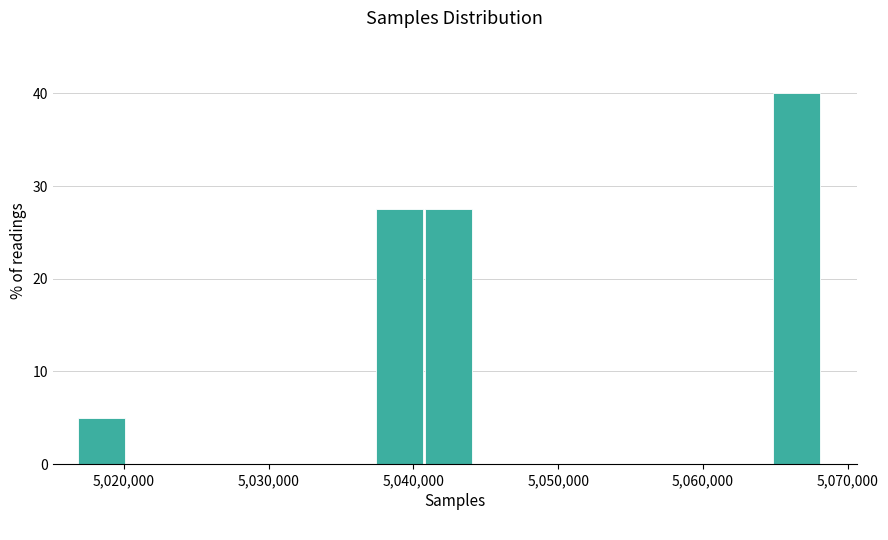

Around what value on the x-axis is the tallest bar? Give the approximate position of its centre, as read against the axis.

5066000